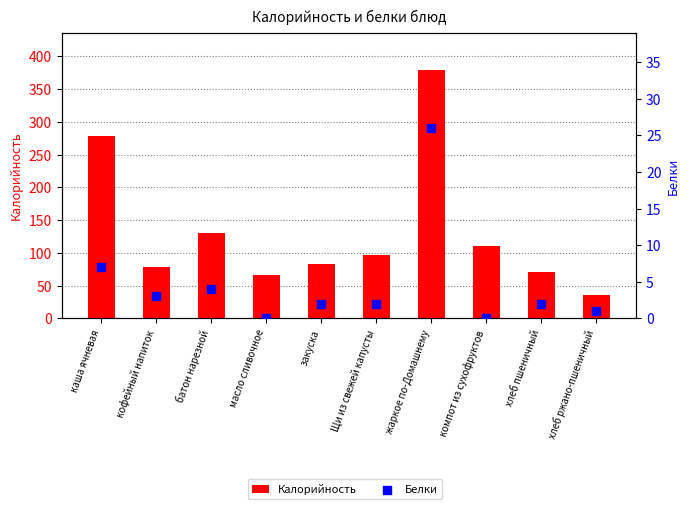

Is the value of Калорийность at жаркое по-Домашнему greater than the value of Белки at хлеб ржано-пшеничный?

Yes